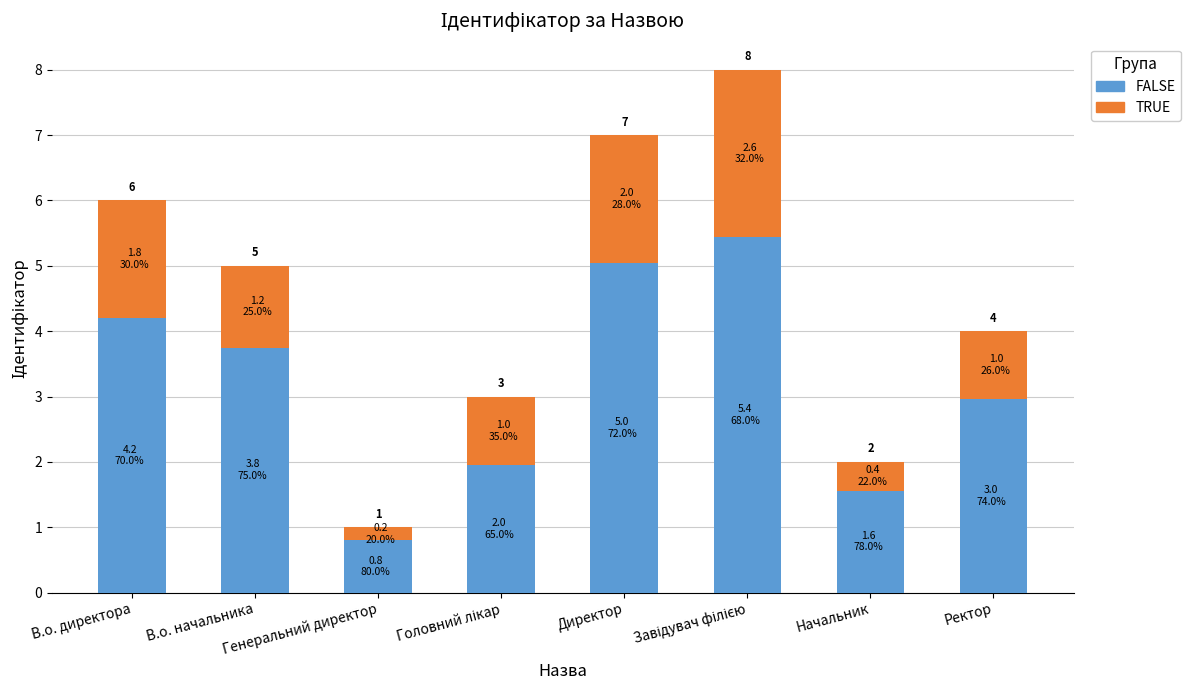

Where is TRUE nearest to the value 1?

Ректор